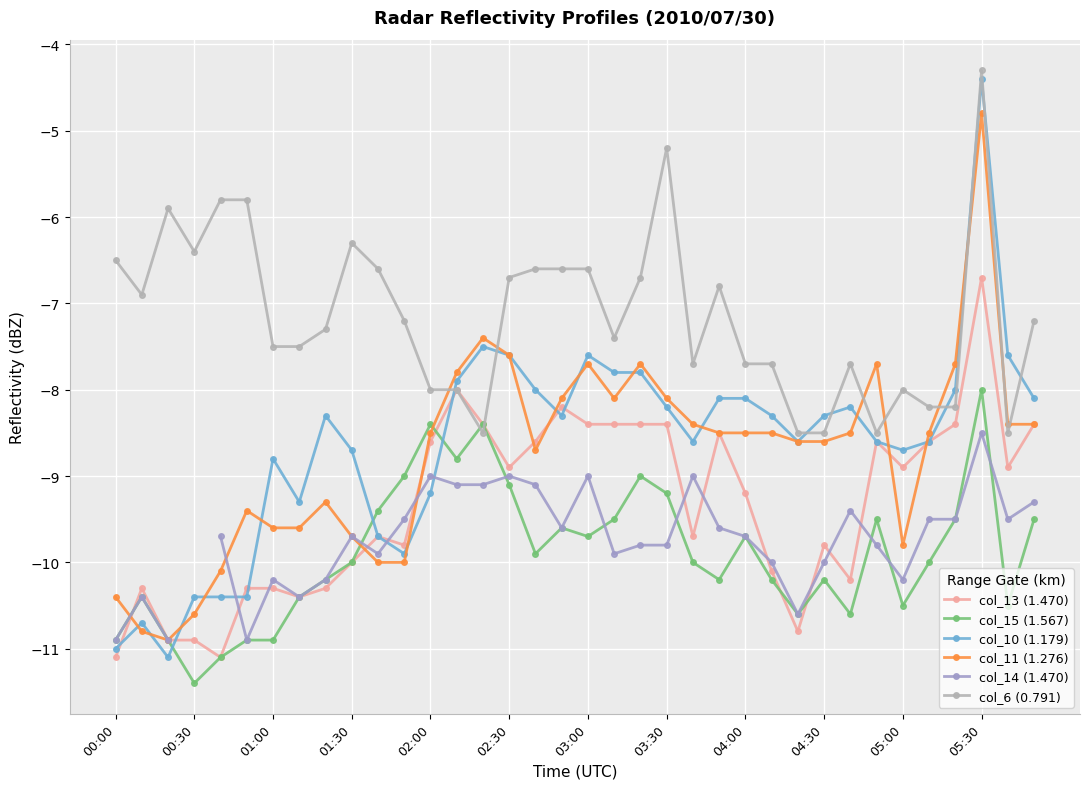

Which series has the largest total across all categories?

col_6 (0.791)